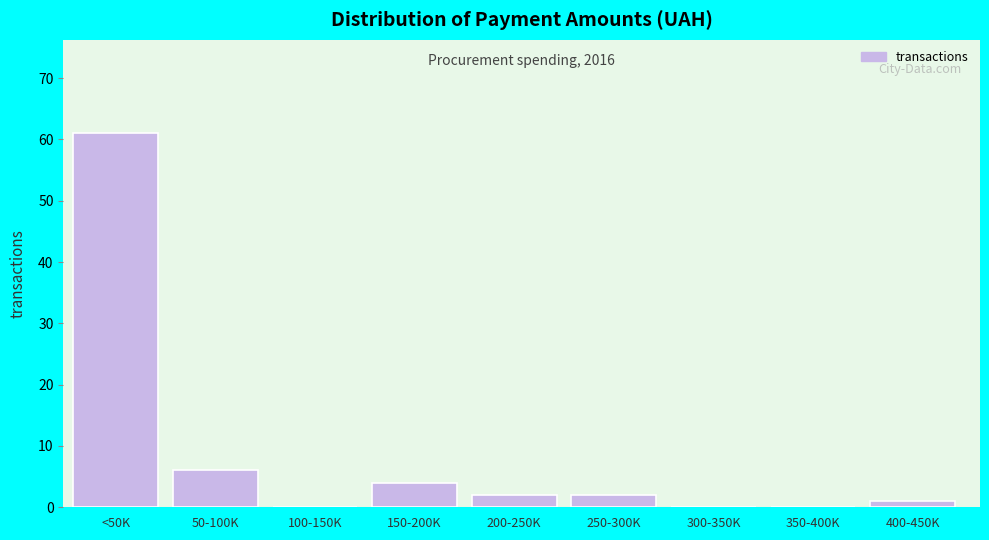

Reading right to left, what are all the values shown in this chart?

400-450K=1	350-400K=0	300-350K=0	250-300K=2	200-250K=2	150-200K=4	100-150K=0	50-100K=6	<50K=61